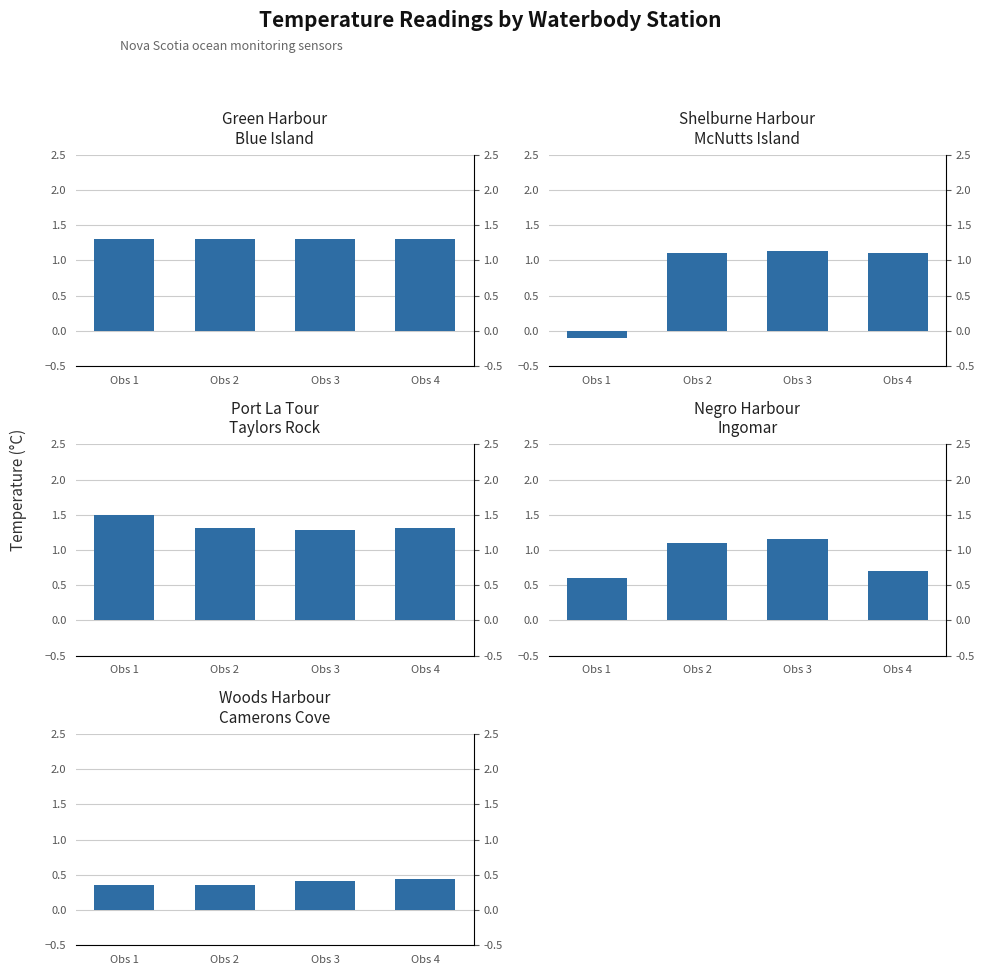

How many Woods Harbour-Camerons Cove values are between 0 and 1?

4